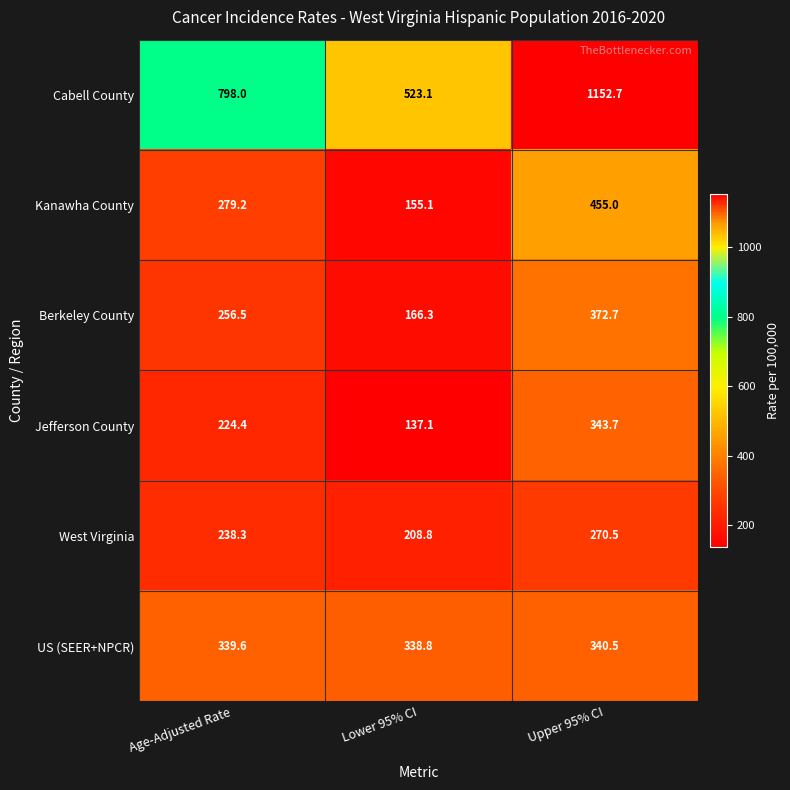

What is the minimum value shown in the chart?

137.1